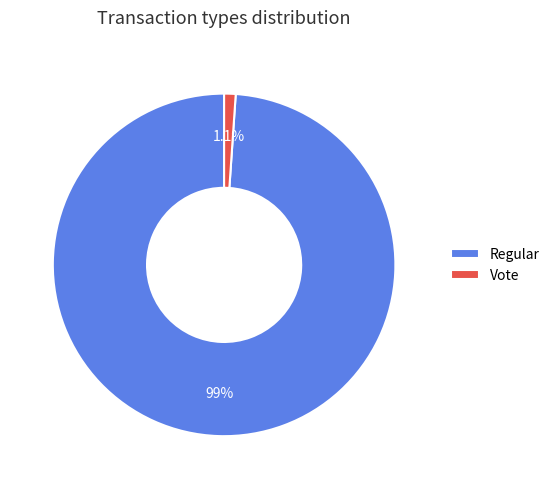

To the nearest percent, what percentage of the pie is Regular?

99%